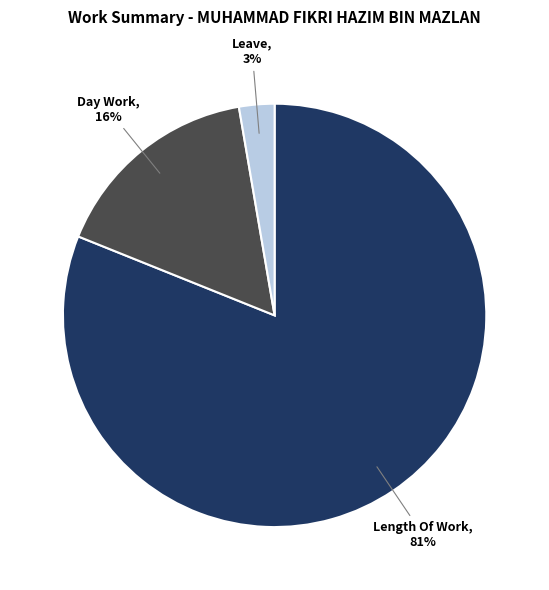

To the nearest percent, what is the average slice percentage?

33%